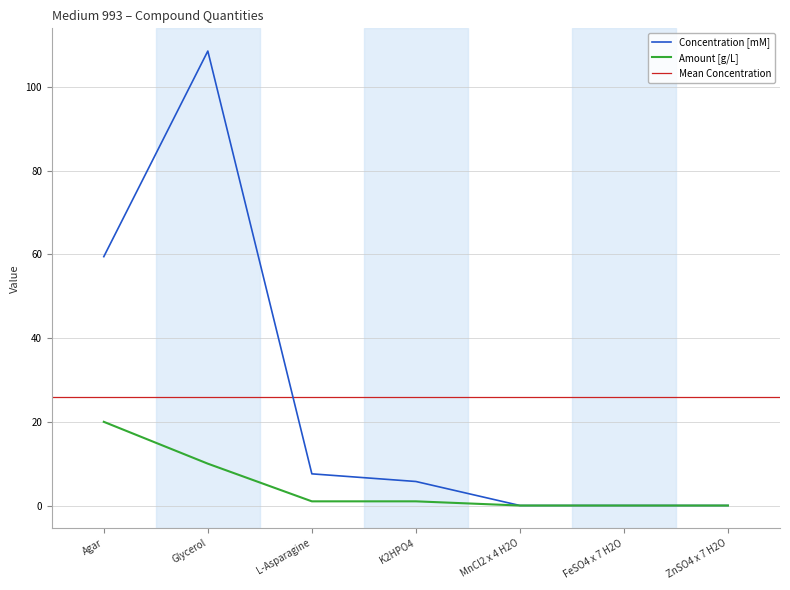

How many values in the Concentration [mM] series exceed 5?

4